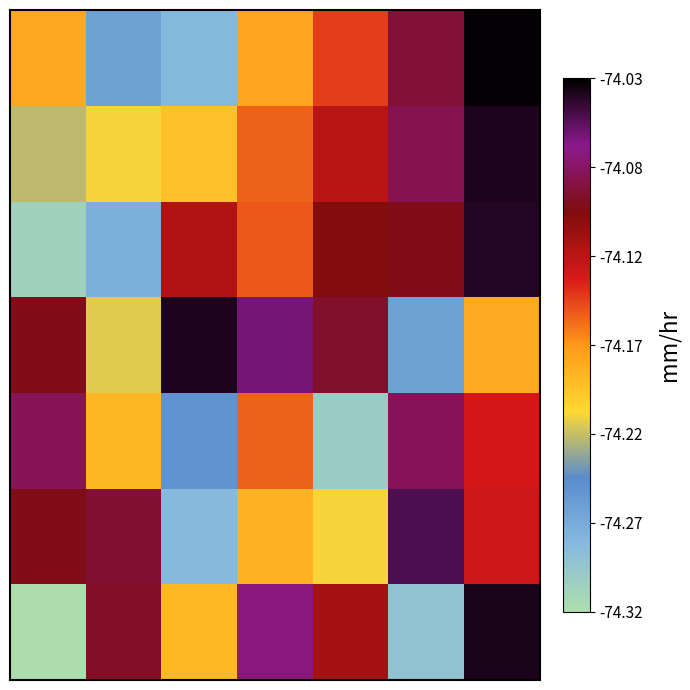

What is the smallest value displayed?

-74.3